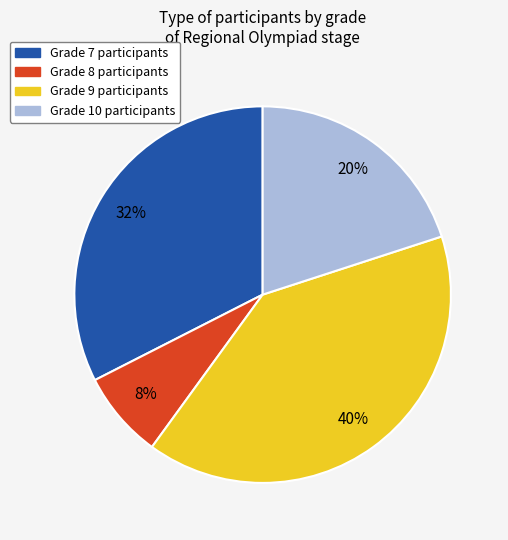

Is there a majority slice in this chart?

No